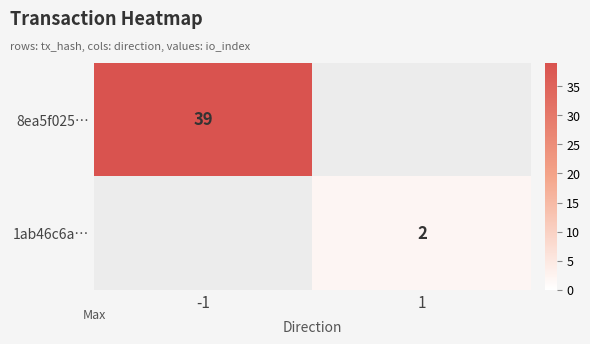

How many distinct data groups are displayed?

2